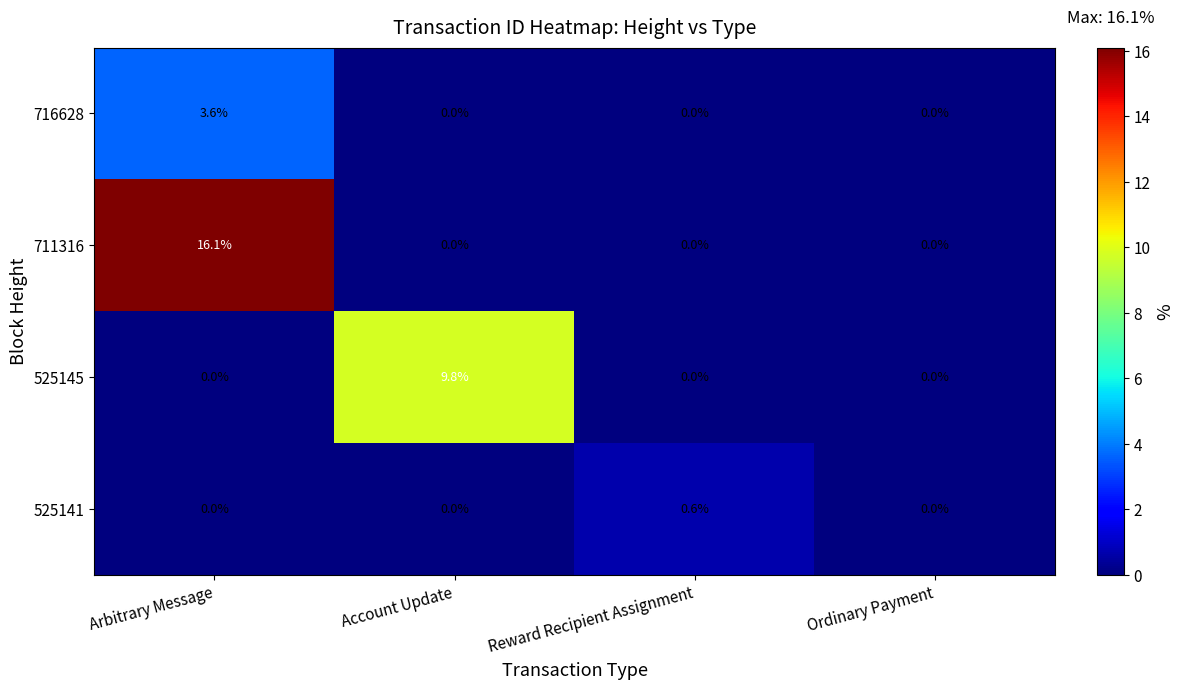

The 711316 series shows 16.1 at Arbitrary Message. True or false?

True